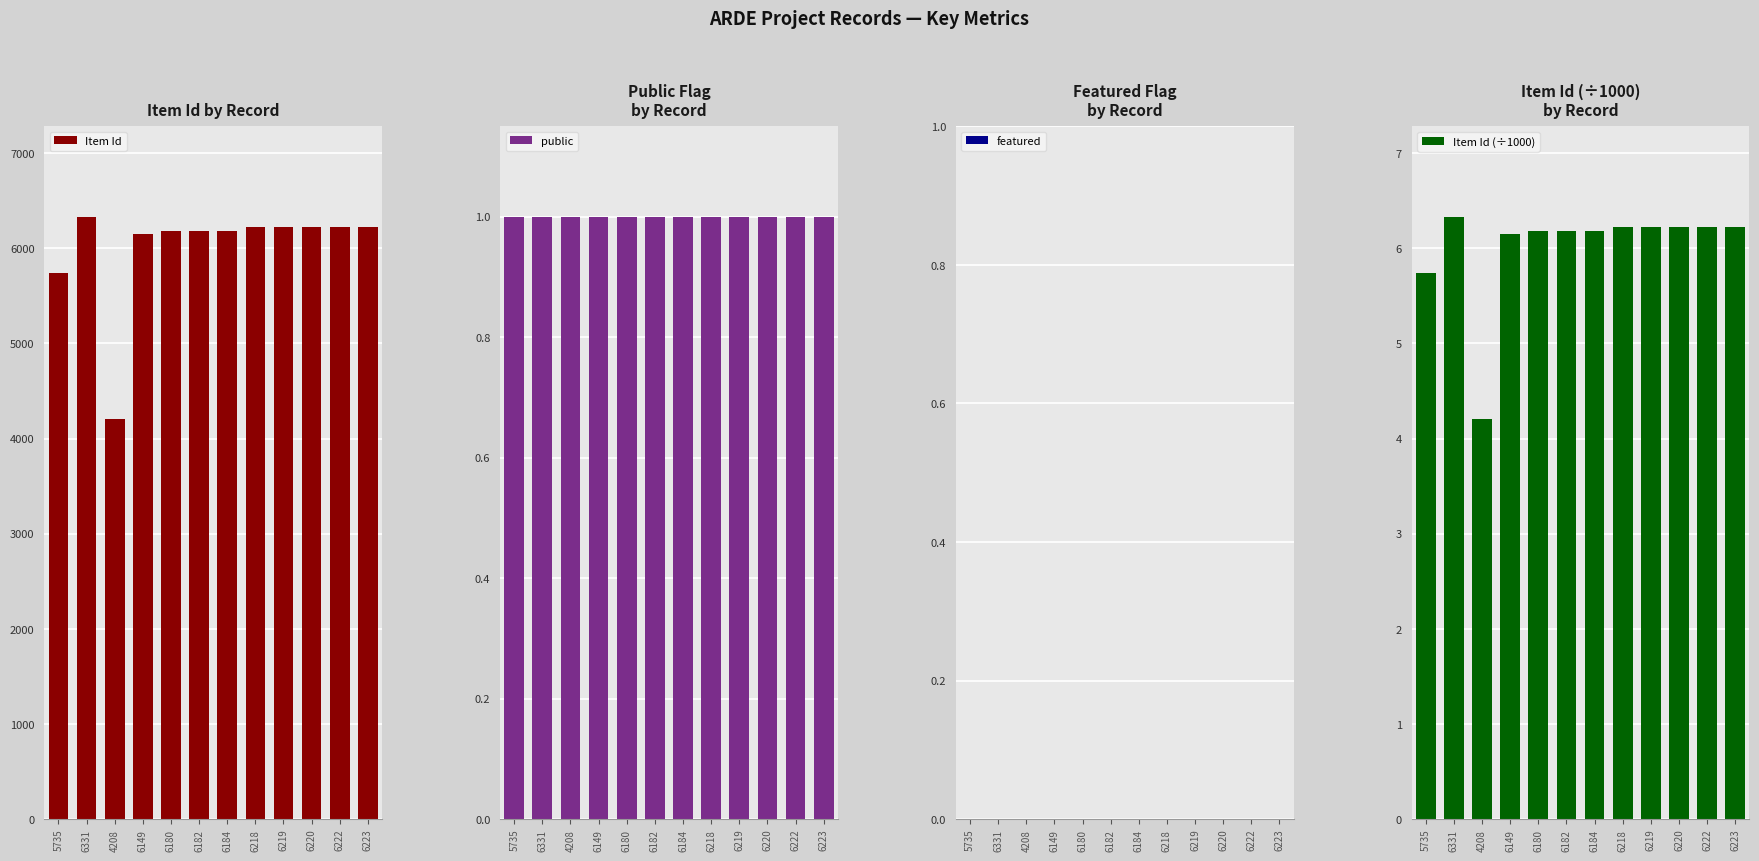

At which category is the sum across all series the highest?

6331